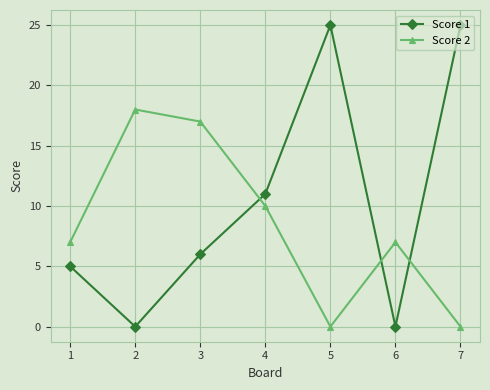

List the series in order of their overall mean, lowest first.

Score 2, Score 1